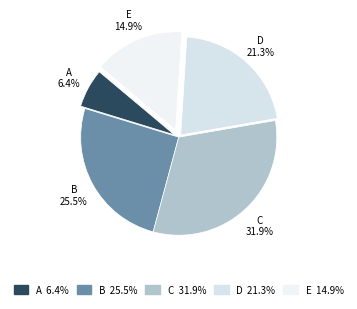

Does E account for over 50% of the chart?

No